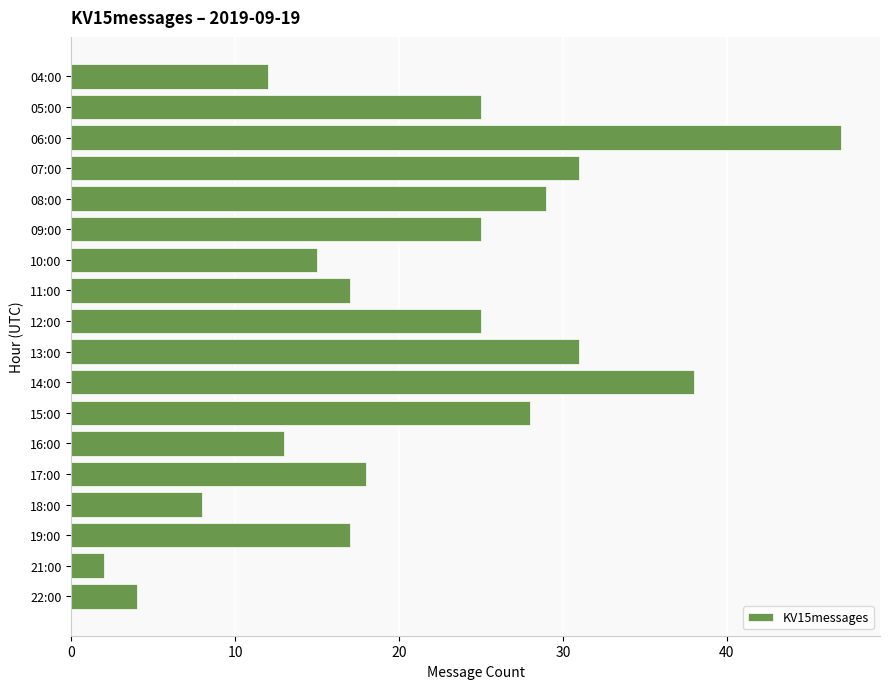

What is the sum of all values?

385